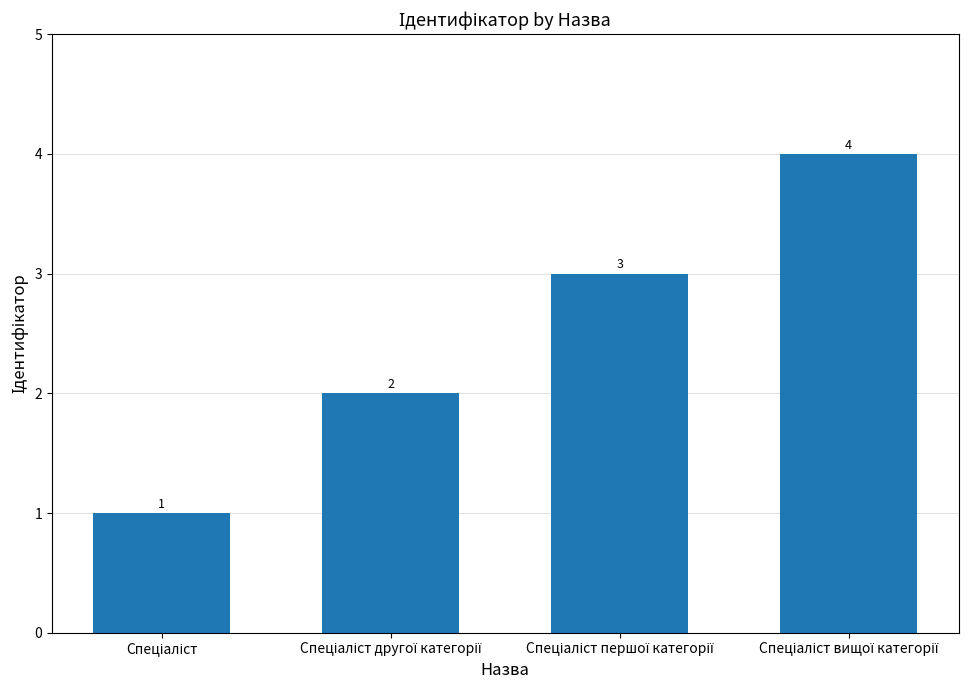

How many values are below 3?

2